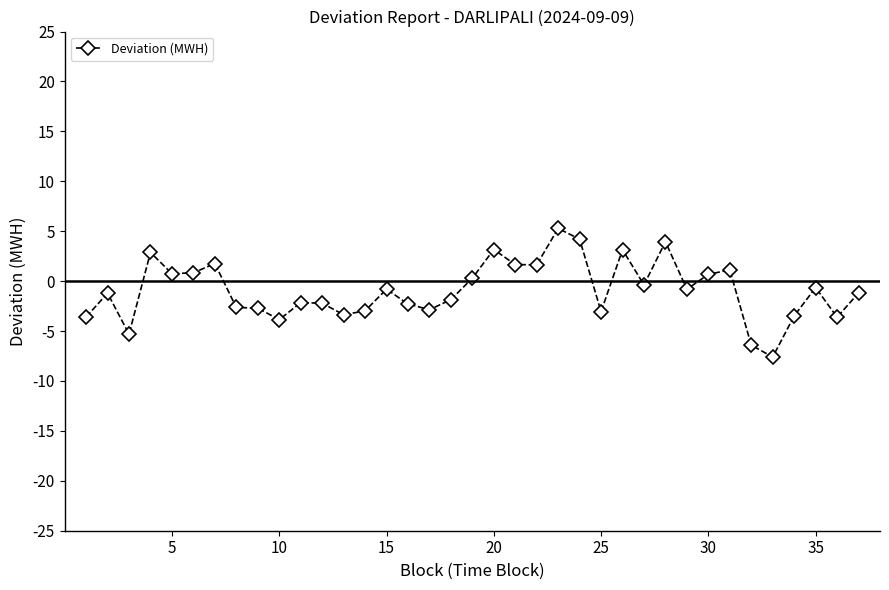

What is the average value?

-0.9